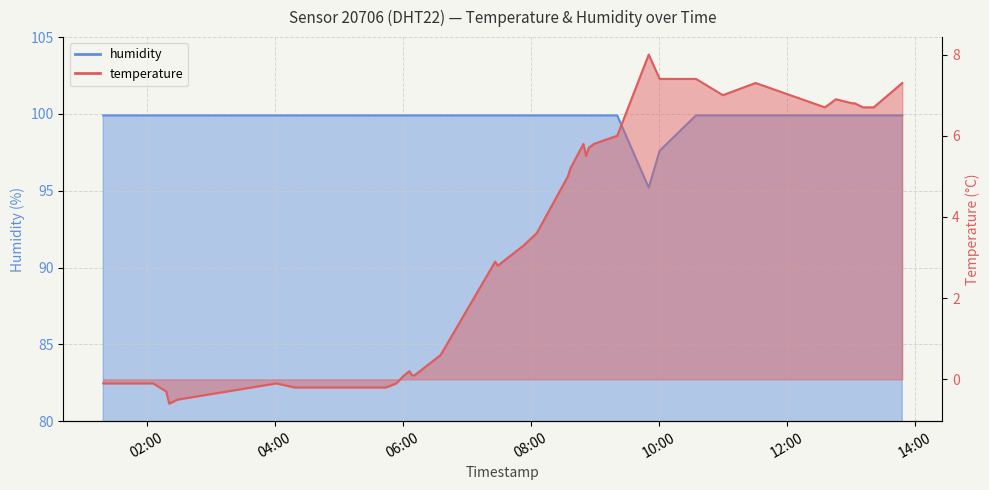

At which label does humidity reach its peak?

02:00